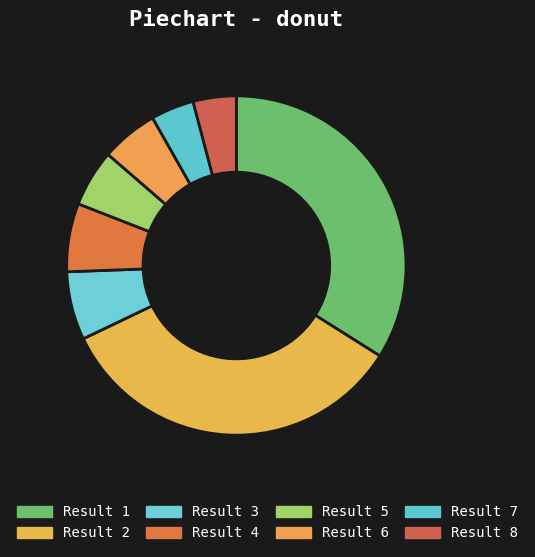

How much of the chart is everything except Result 6?

94.6%